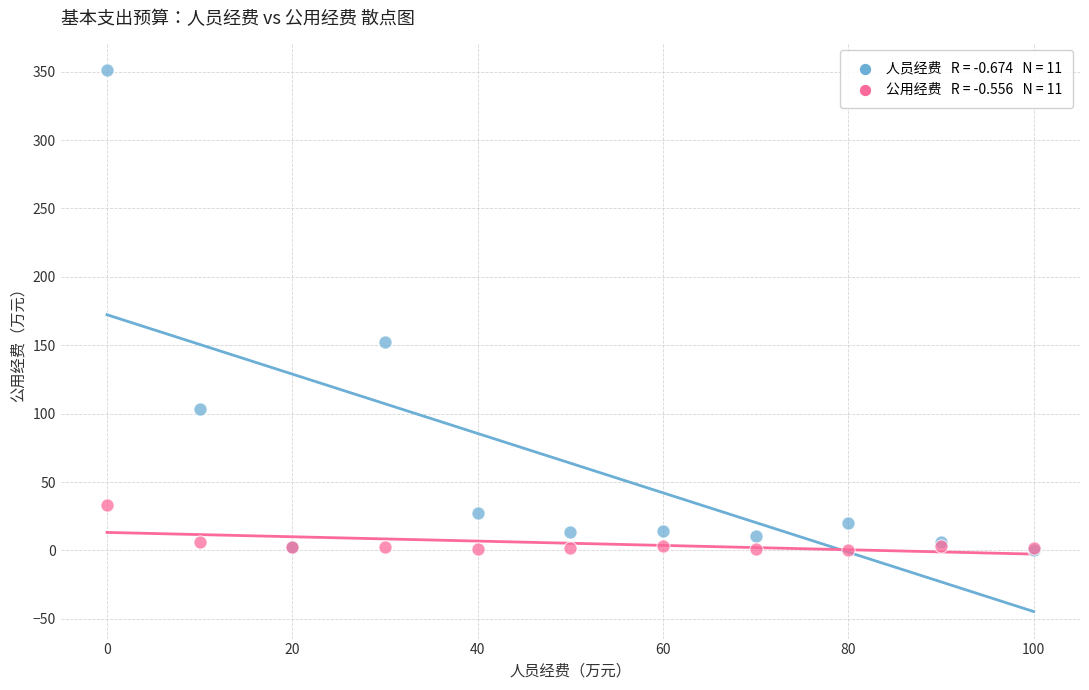

Across all series, what Y value is closest to 175?

152.5